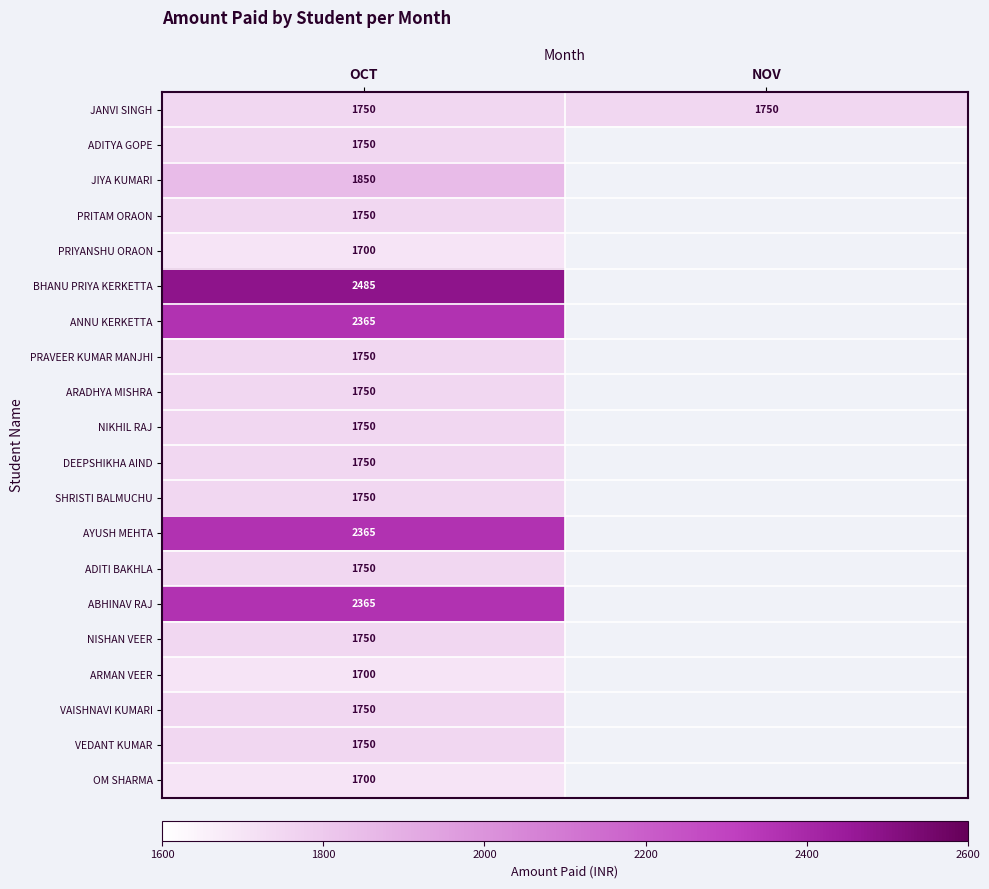

What is the total value across all series at OCT?

37530